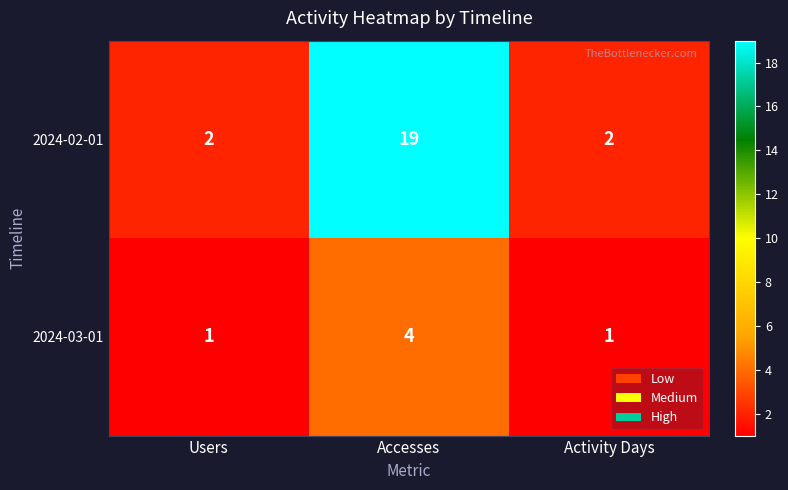

Reading left to right, list all the values displayed in this chart.

2024-02-01: 2	19	2
2024-03-01: 1	4	1